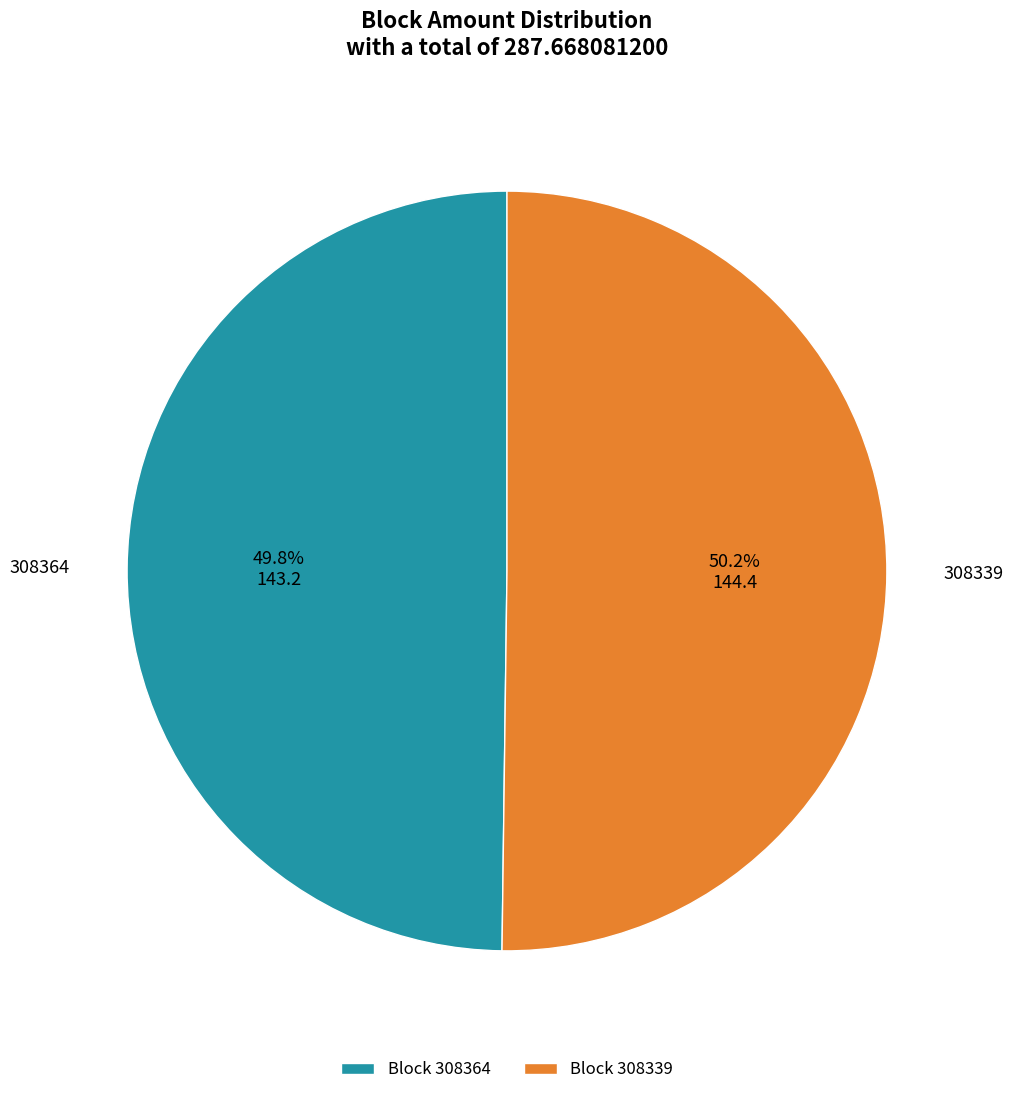

Is it true that 308364 is 8% of the pie?

False